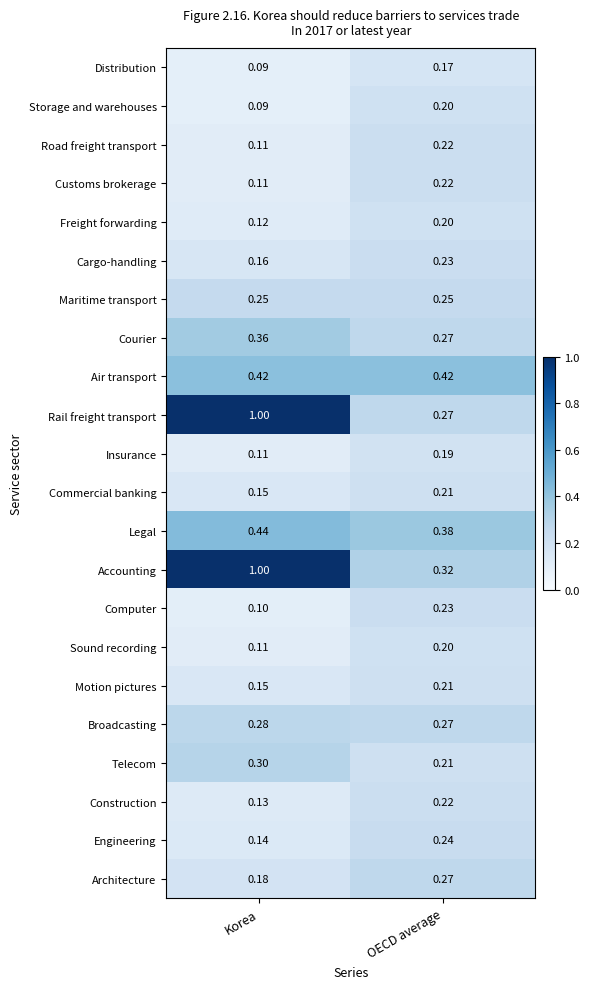

Which series has the largest range (max minus min)?

Rail freight transport